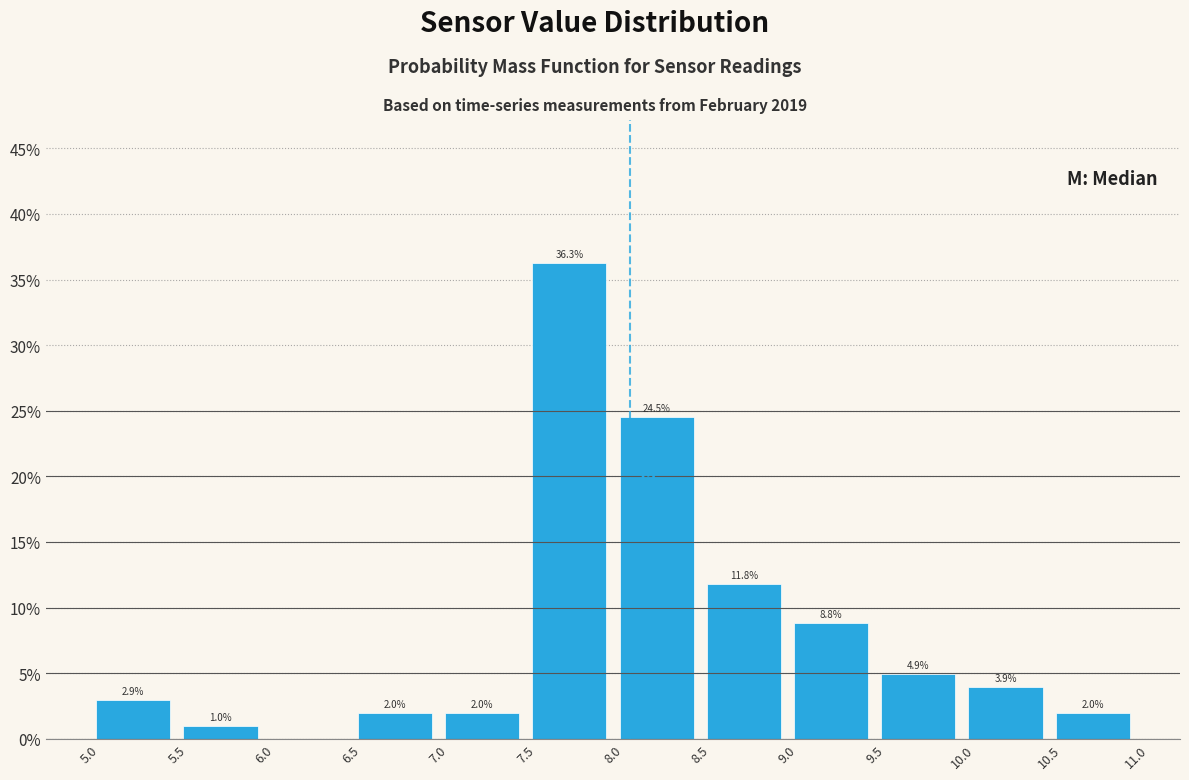

Over which range of the x-axis is the bar tallest?

7.5 to 8.0